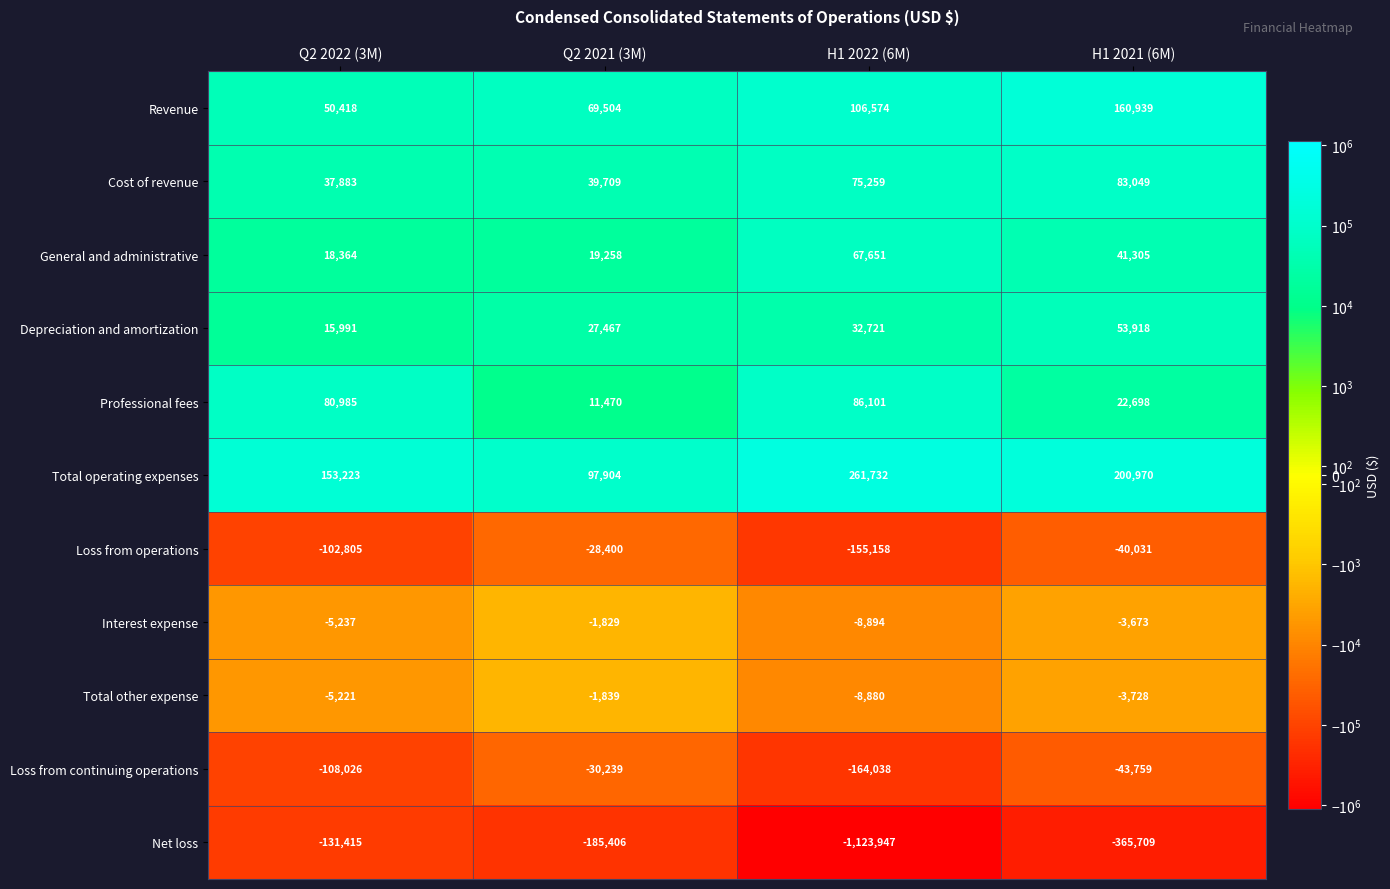

List the series in order of their peak value, highest first.

Total operating expenses, Revenue, Professional fees, Cost of revenue, General and administrative, Depreciation and amortization, Interest expense, Total other expense, Loss from operations, Loss from continuing operations, Net loss